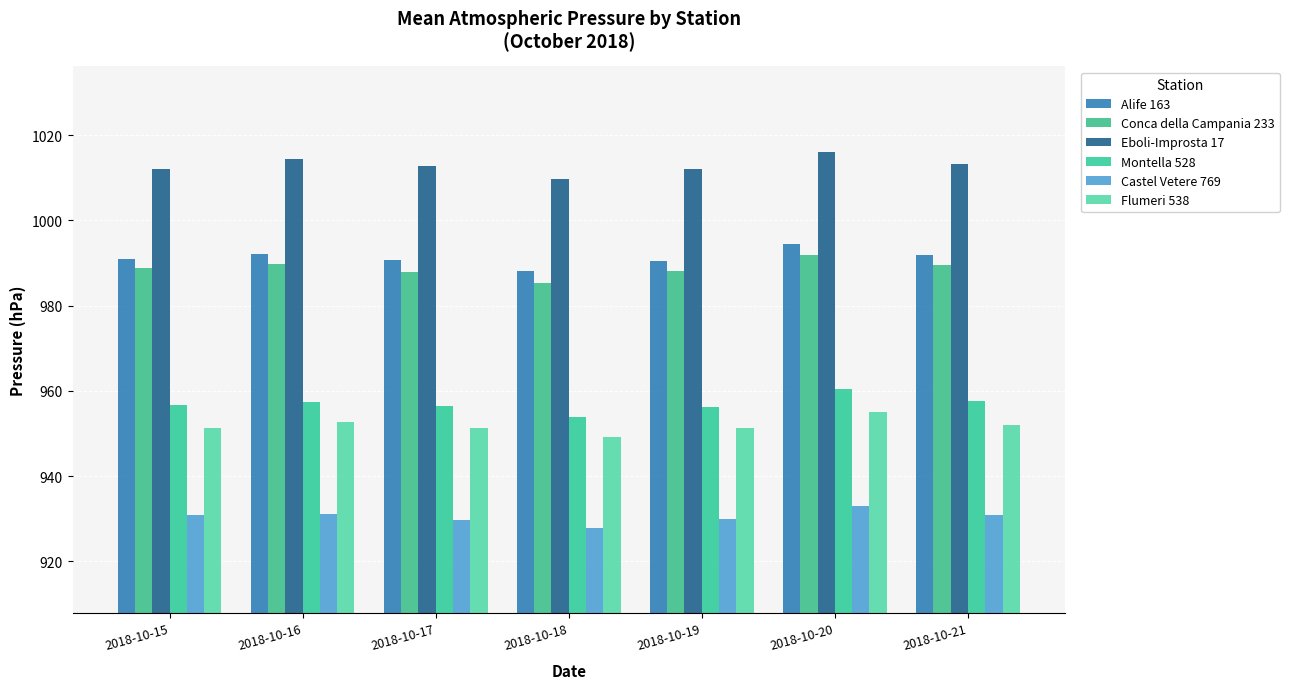

What is the difference between the Castel Vetere 769 values at 2018-10-17 and 2018-10-20?

3.3